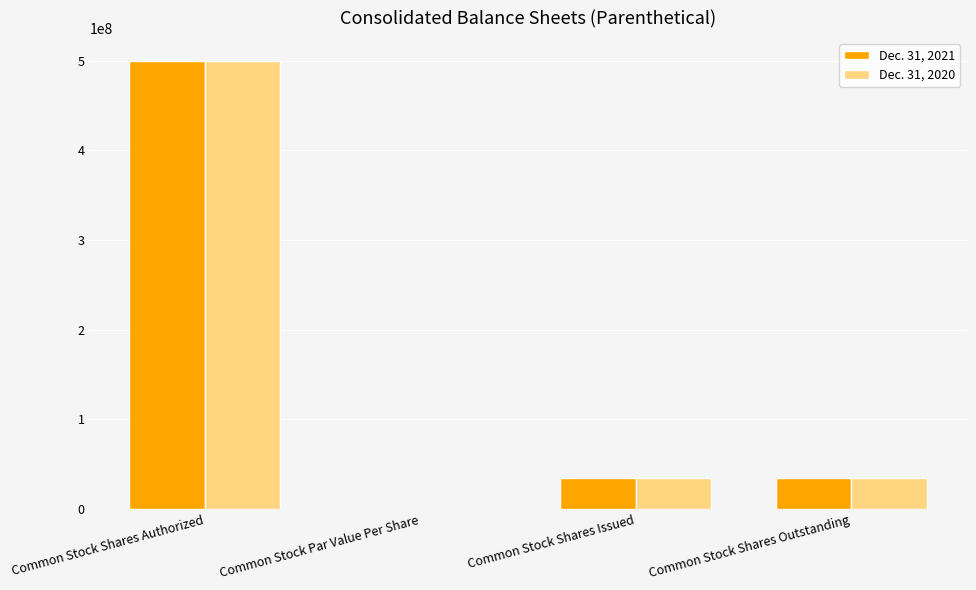

What is the sum of all Dec. 31, 2020 values?

569675250.0